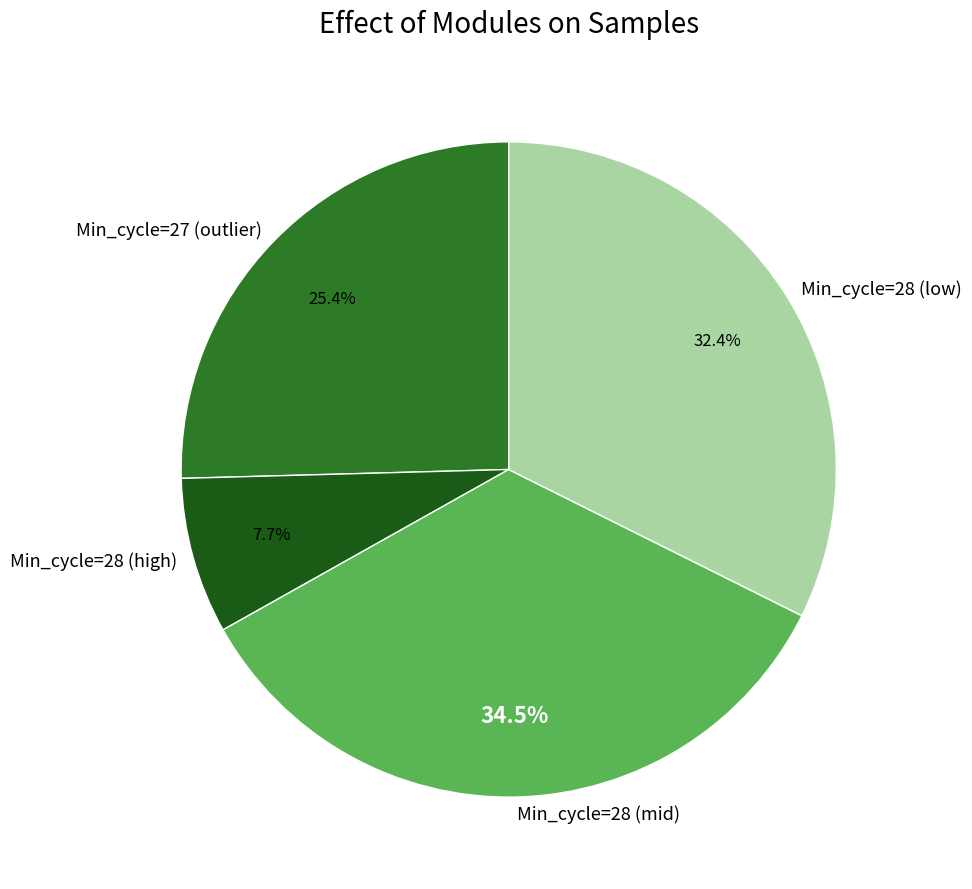

Is there any slice that represents more than half of the pie?

No